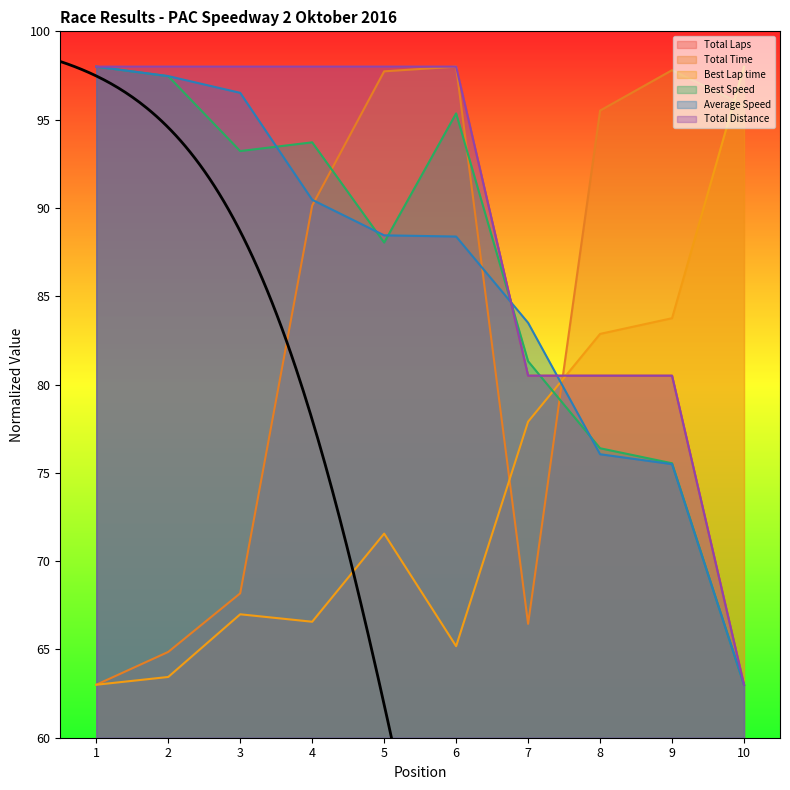

True or false: Total Laps has more than 2 interior local peaks.

False